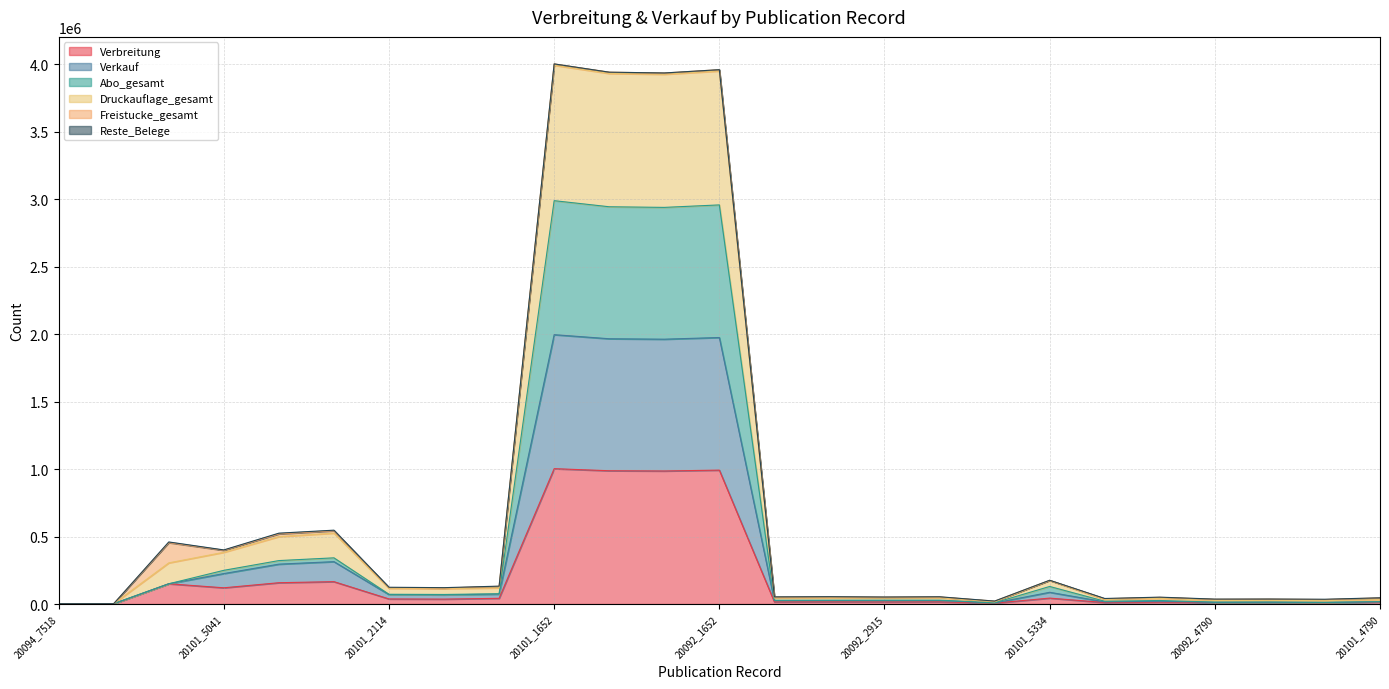

Where is Verkauf nearest to the value 999431?

20094_2112